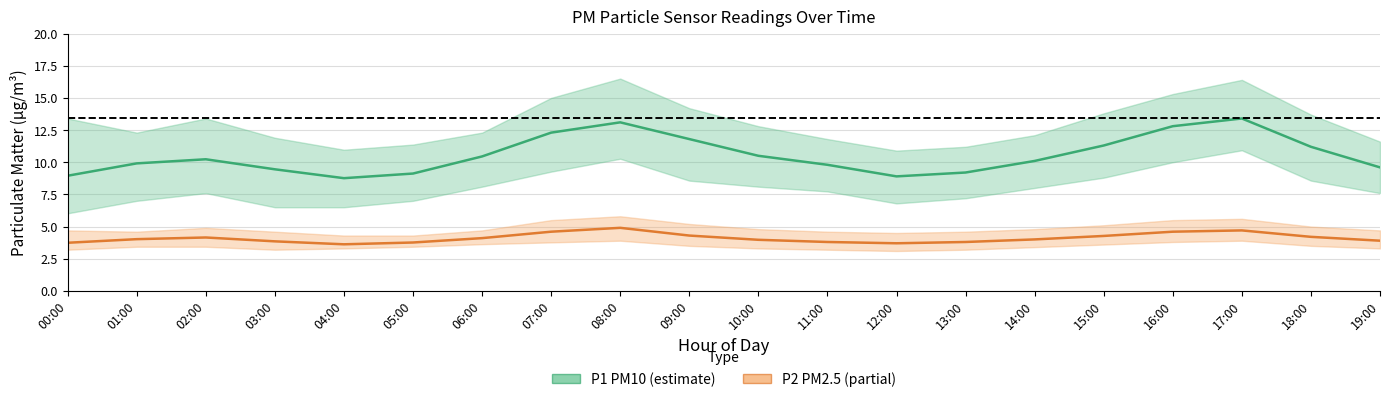

Which category has the lowest value in the P2 (PM2.5) series?

04:00